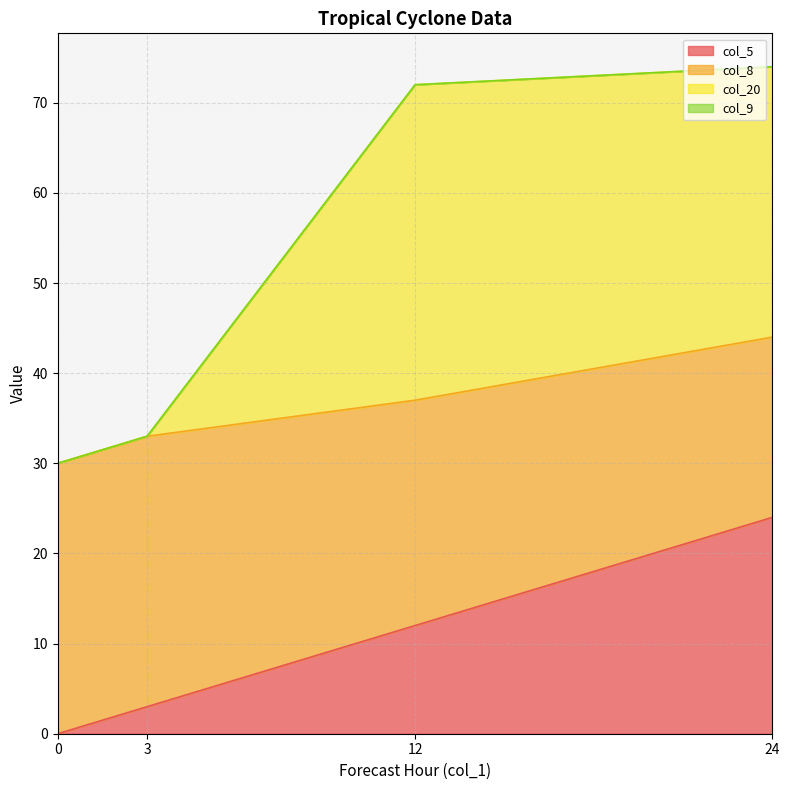

At which label is col_5 closest to 12?

12